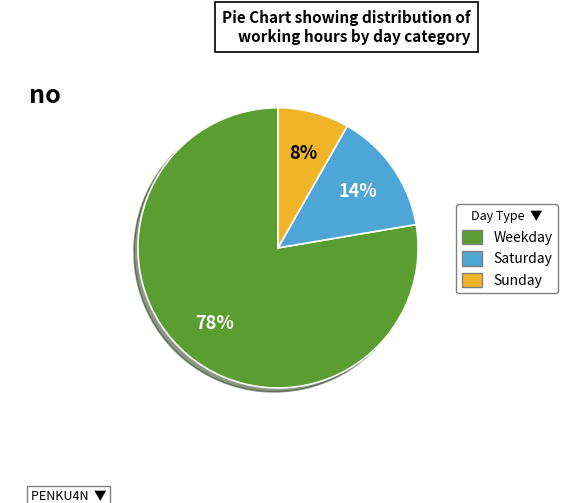

To the nearest percent, what is the average slice percentage?

33%